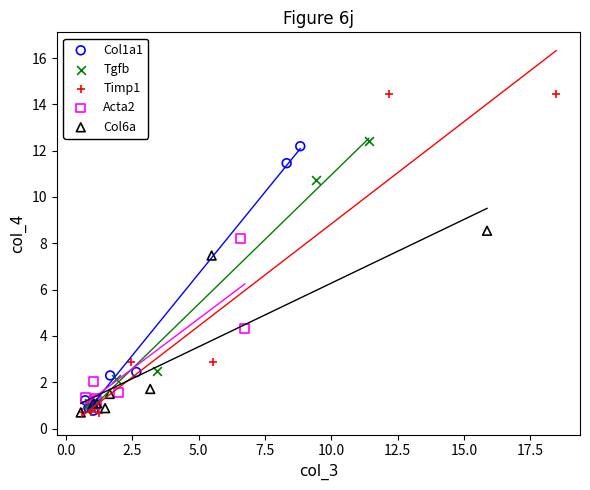

Which series contains the highest Y value?

Timp1